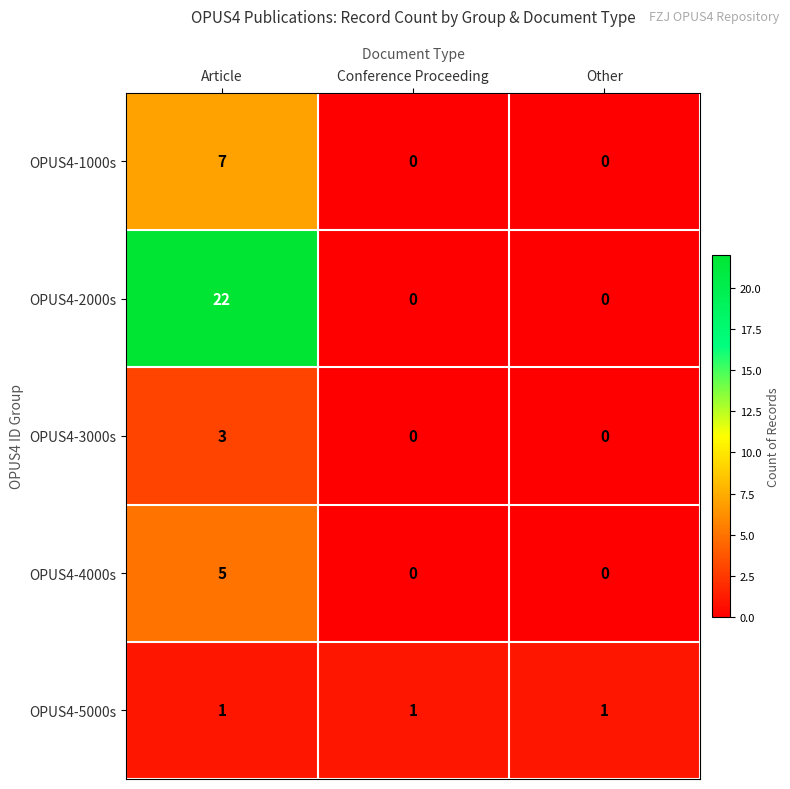

What is the approximate value of OPUS4-3000s at Article?

3